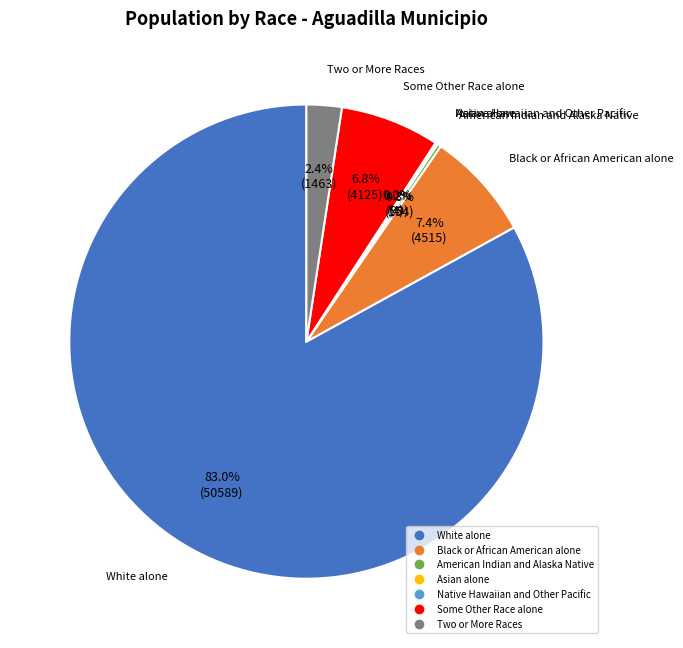

Which category has the biggest portion of the pie?

White alone